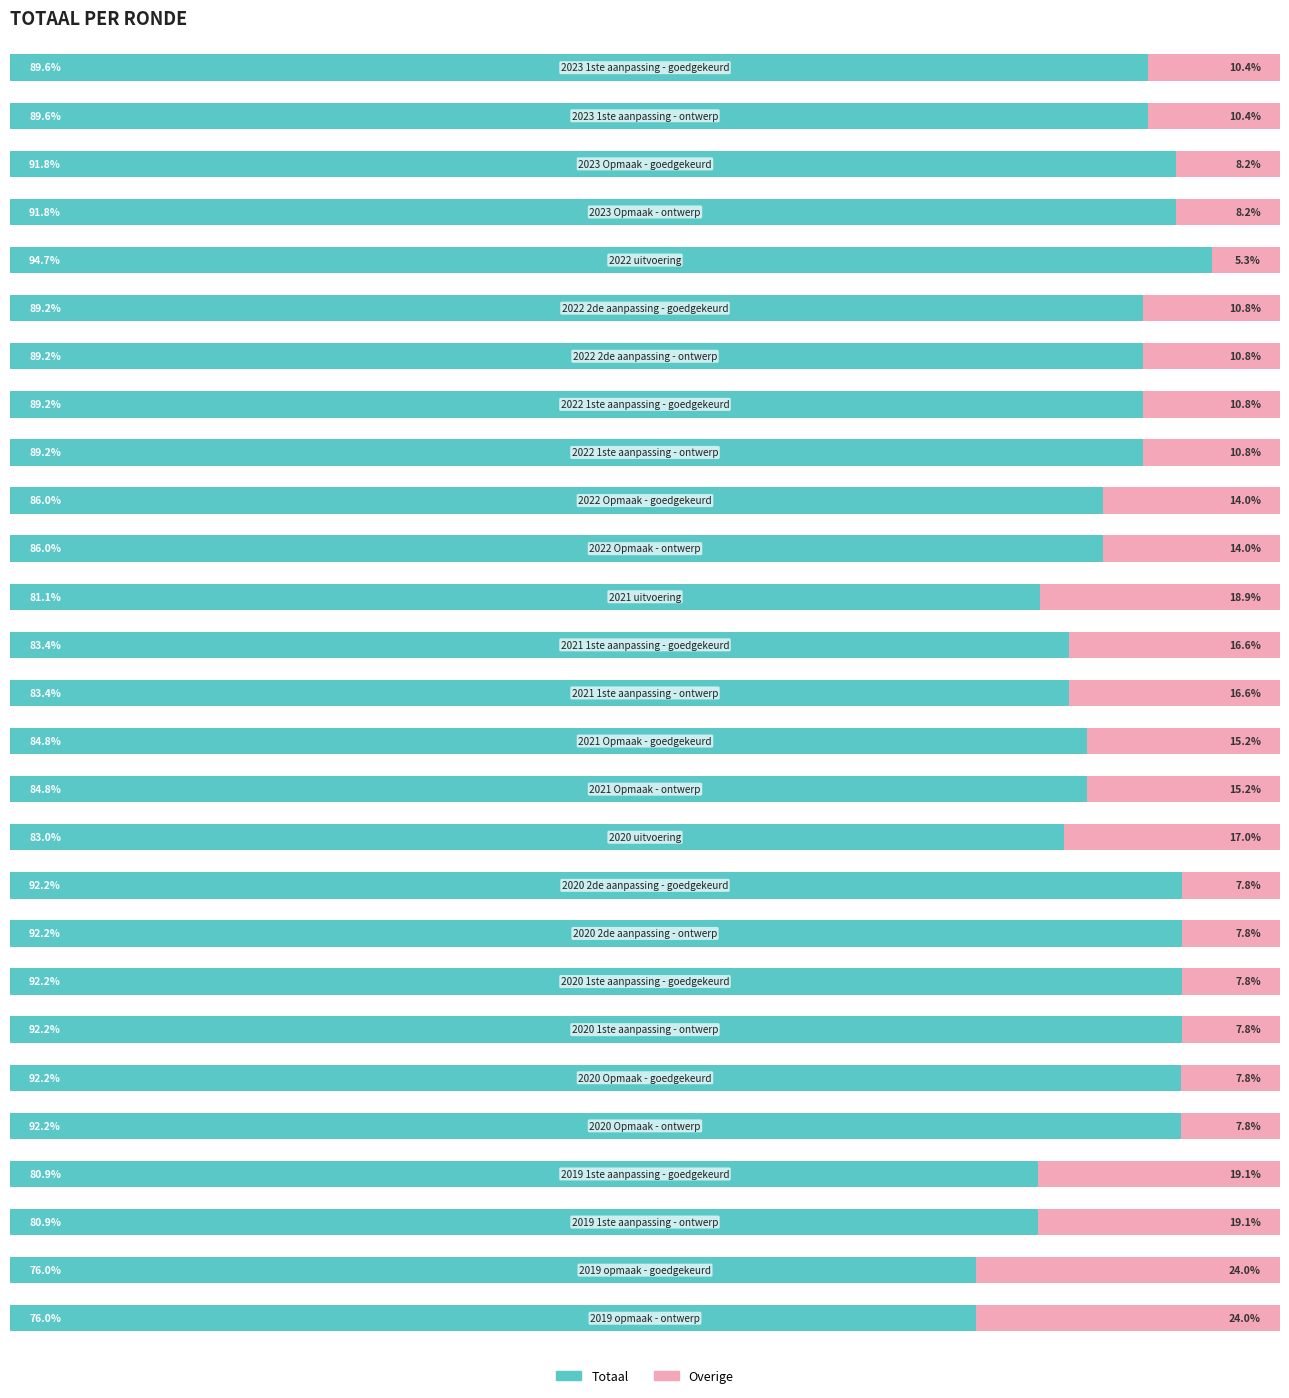

What are all the series names shown in the legend?

Totaal, Overige